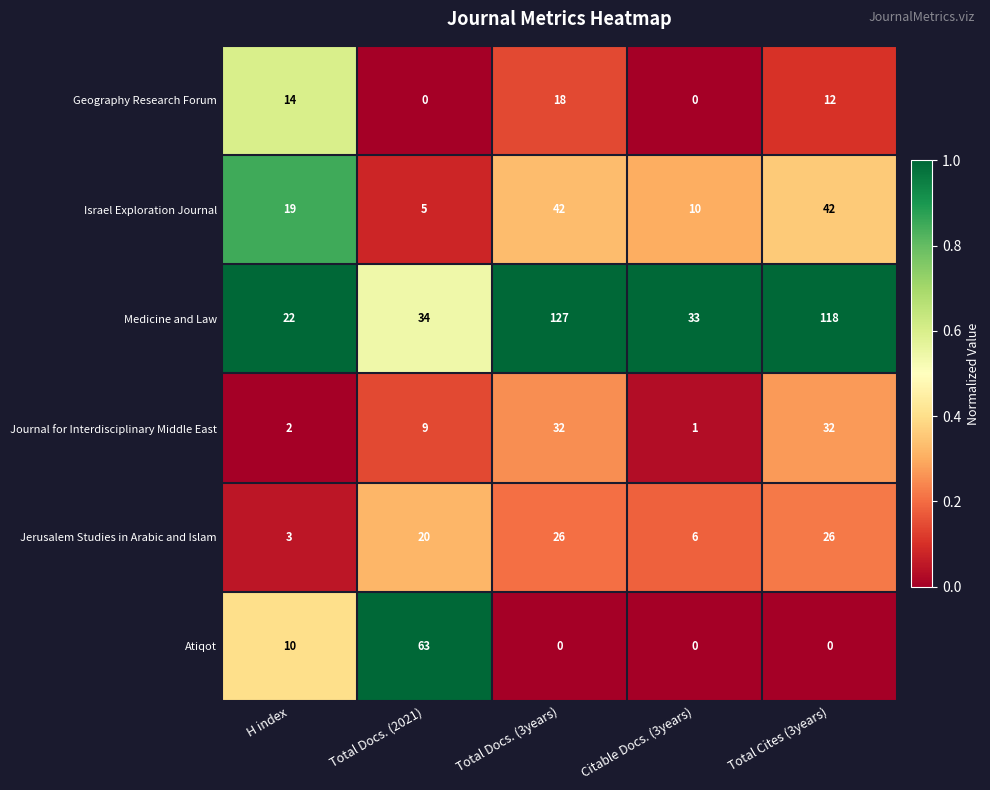

What is the maximum value shown in the chart?

127